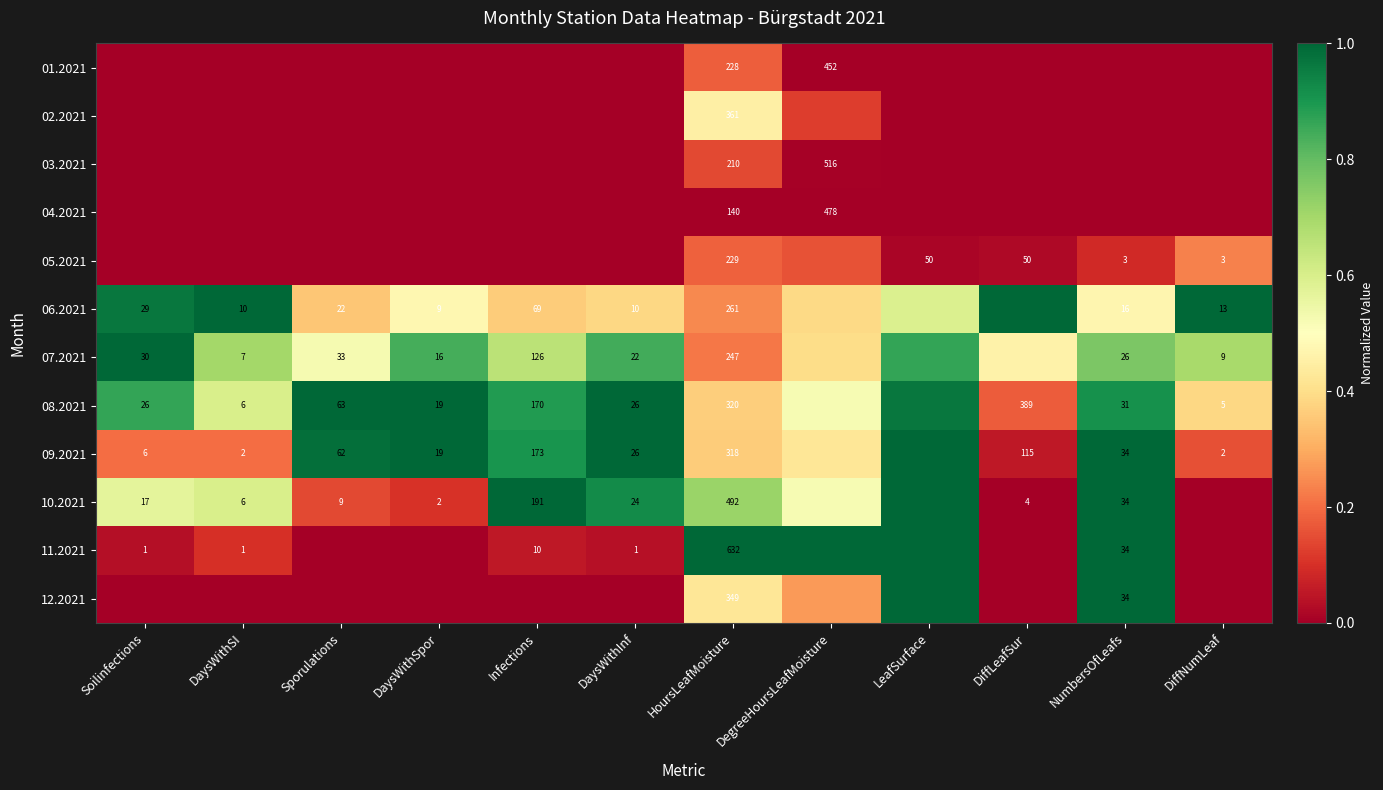

What is the difference between the maximum and second lowest values in the 03.2021 series?

0.1